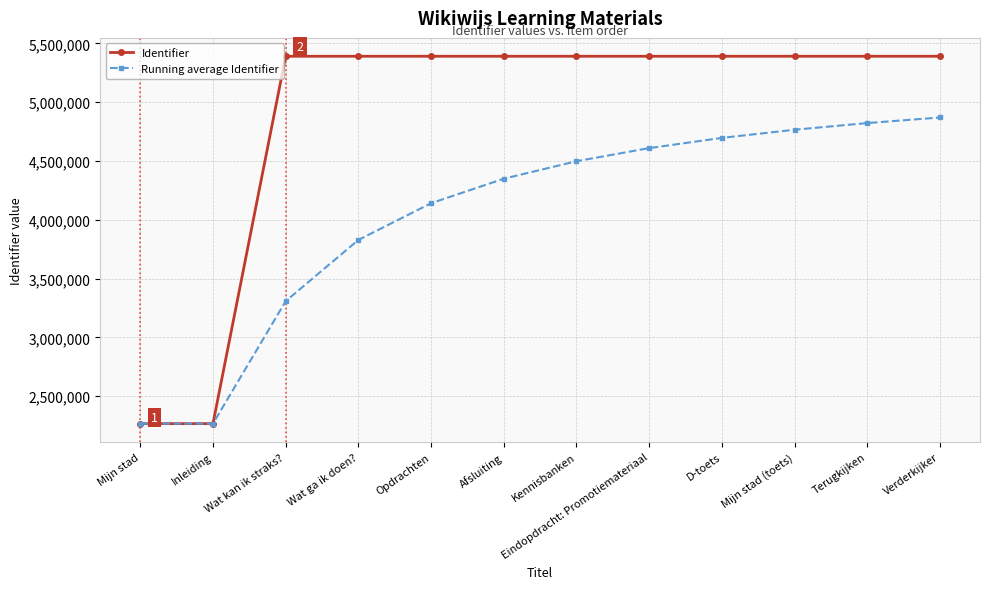

Which series has the widest spread of values?

Identifier